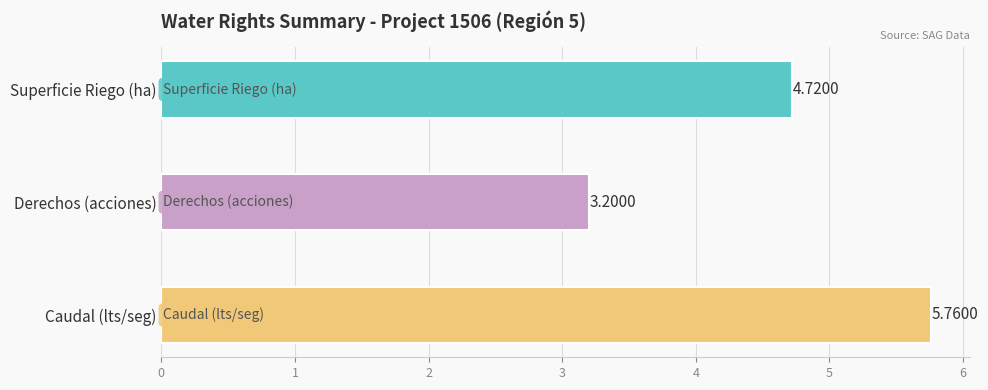

How many series are shown in this chart?

3